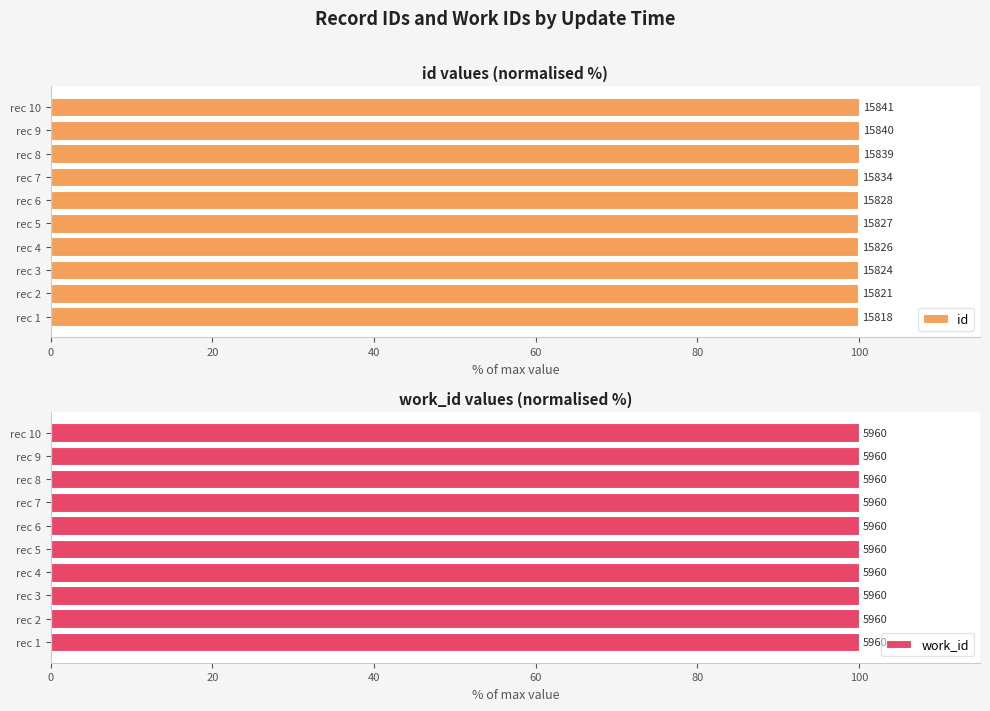

Which series has the widest spread of values?

id